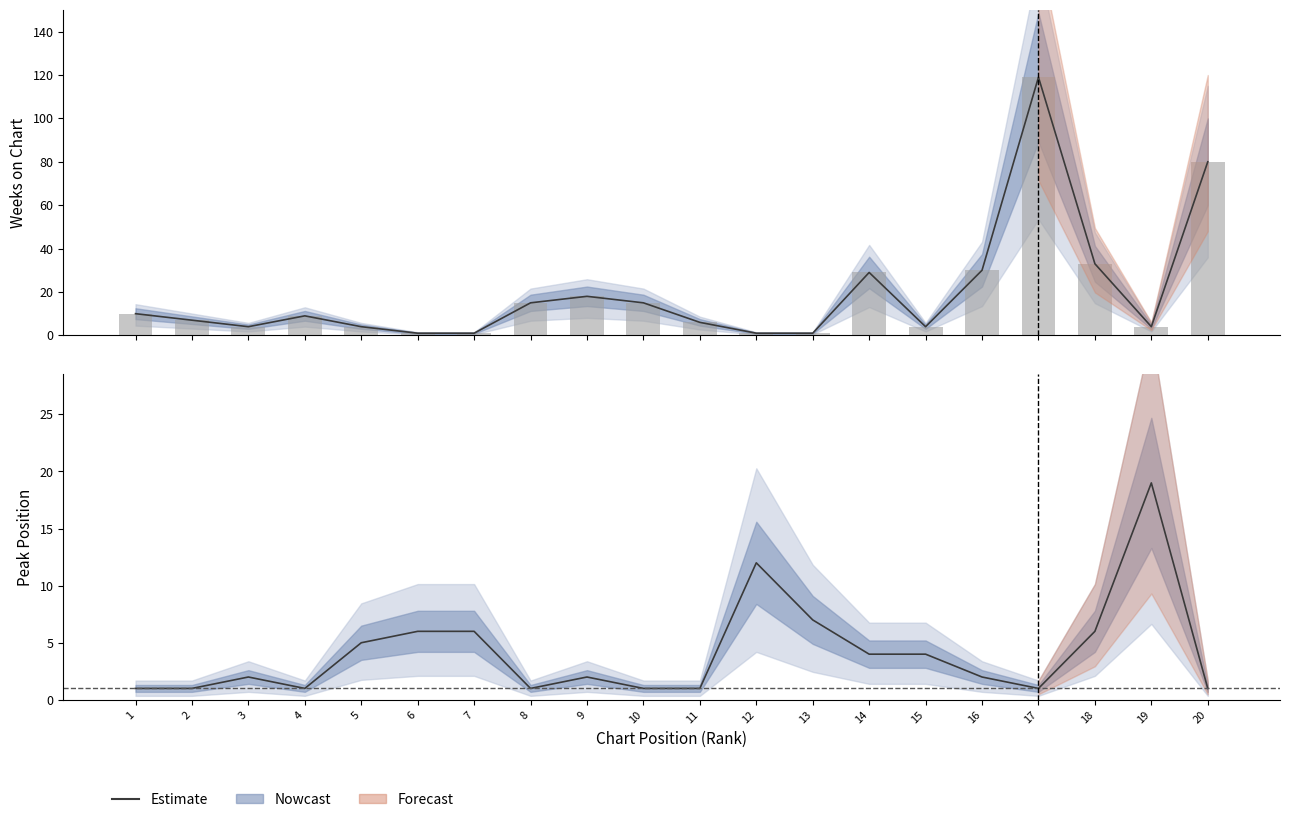

Does the chart contain any negative values?

No